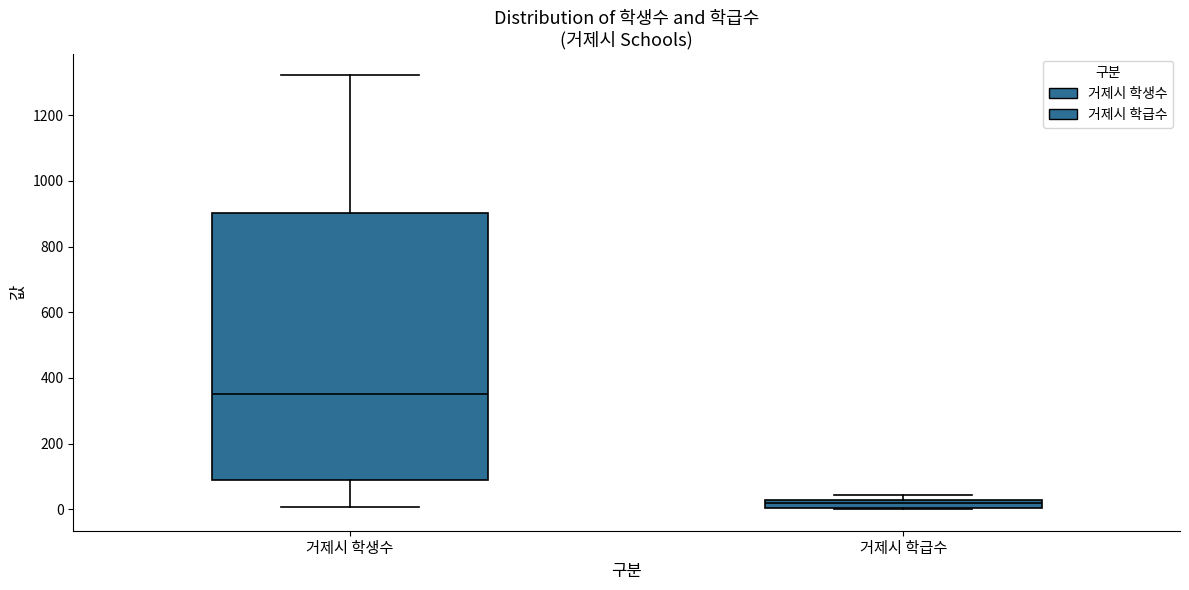

Which box has the lowest median line?

거제시 학급수